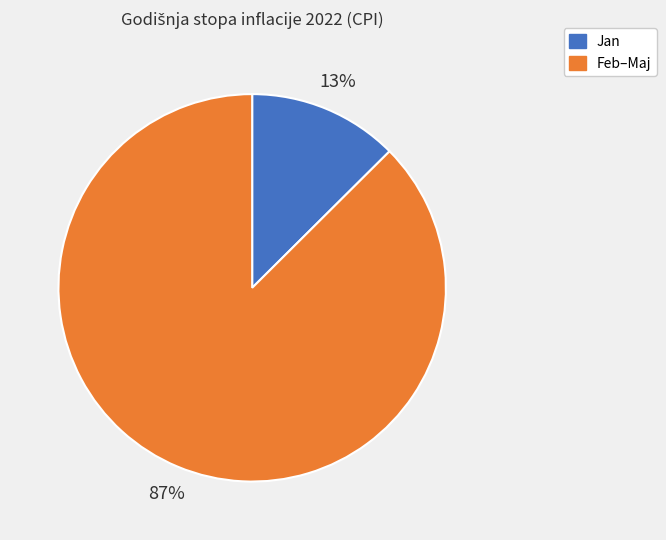

Does any single category account for the majority?

Yes